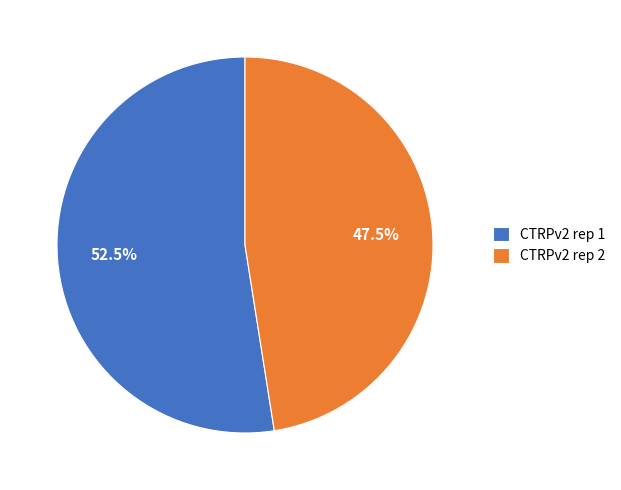

Combined, what portion of the pie is CTRPv2 rep 1 and CTRPv2 rep 2?

100.0%